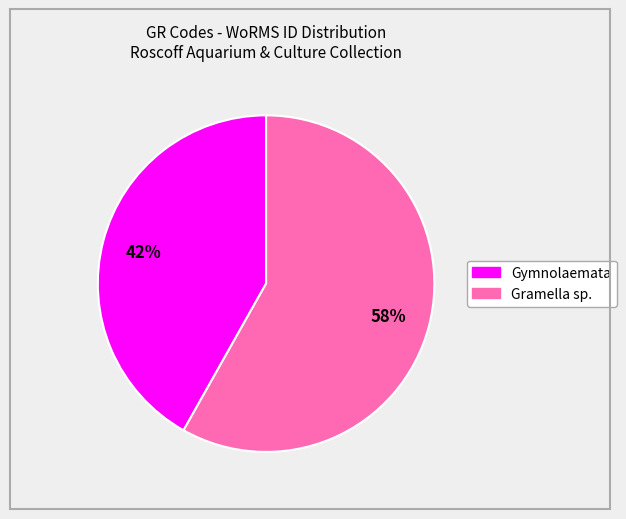

To the nearest percent, what is the average slice percentage?

50%